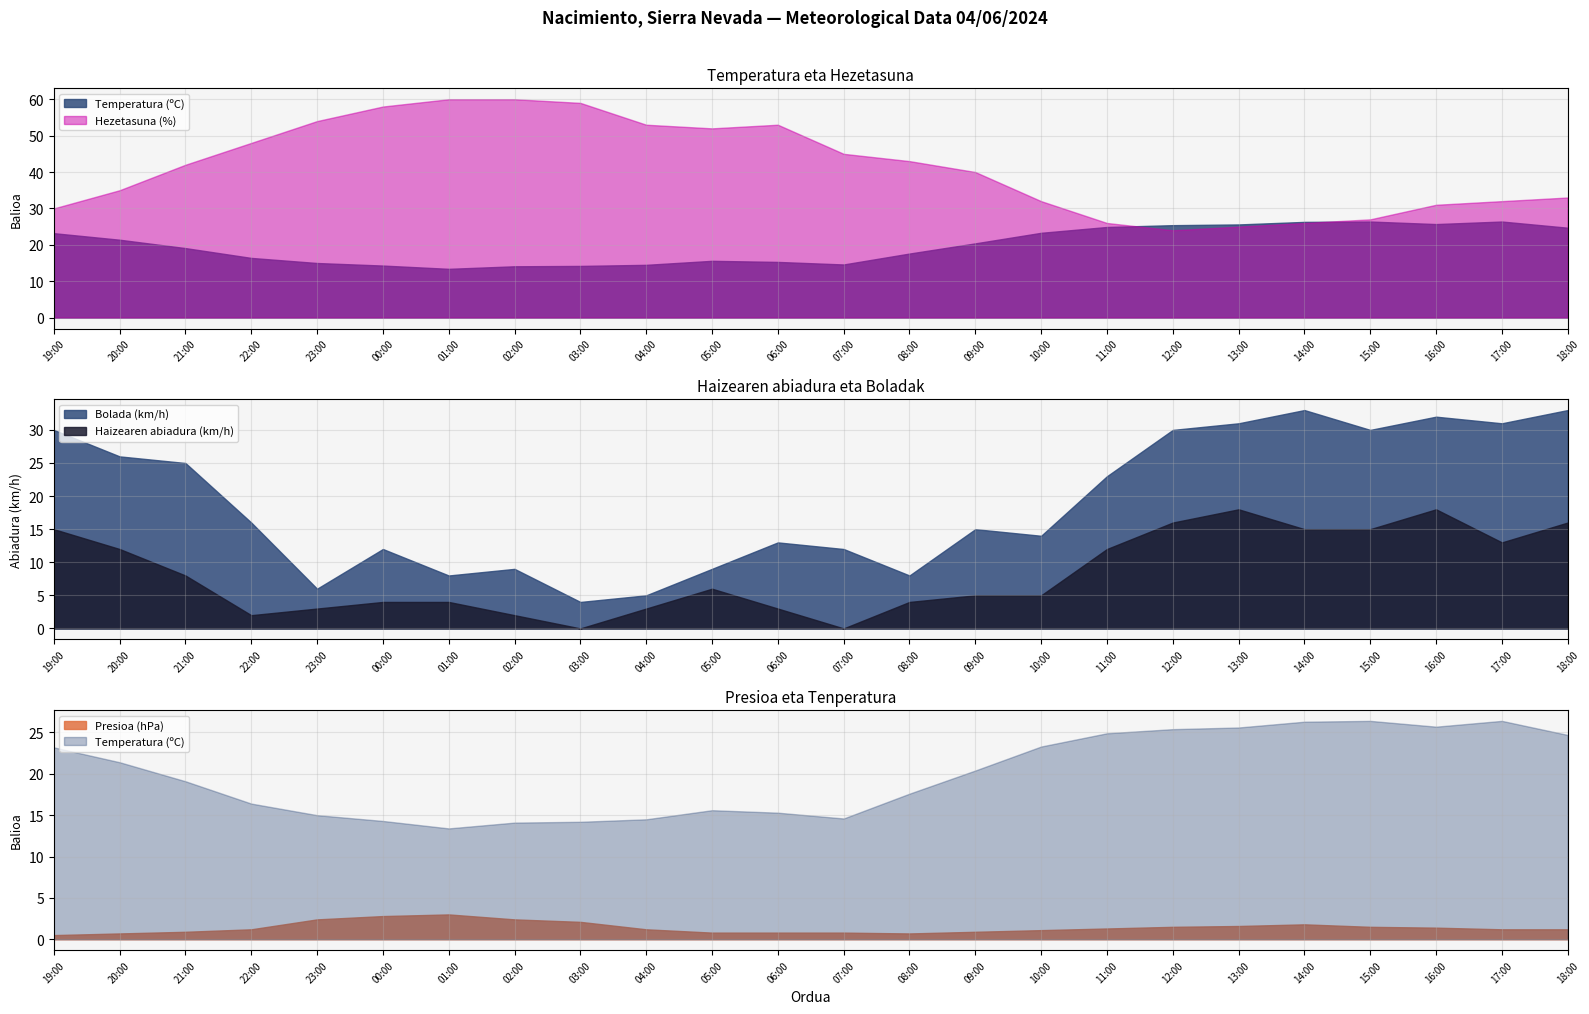

True or false: Haizearen abiadura (km/h) has more than 1 points higher than both neighbors.

True